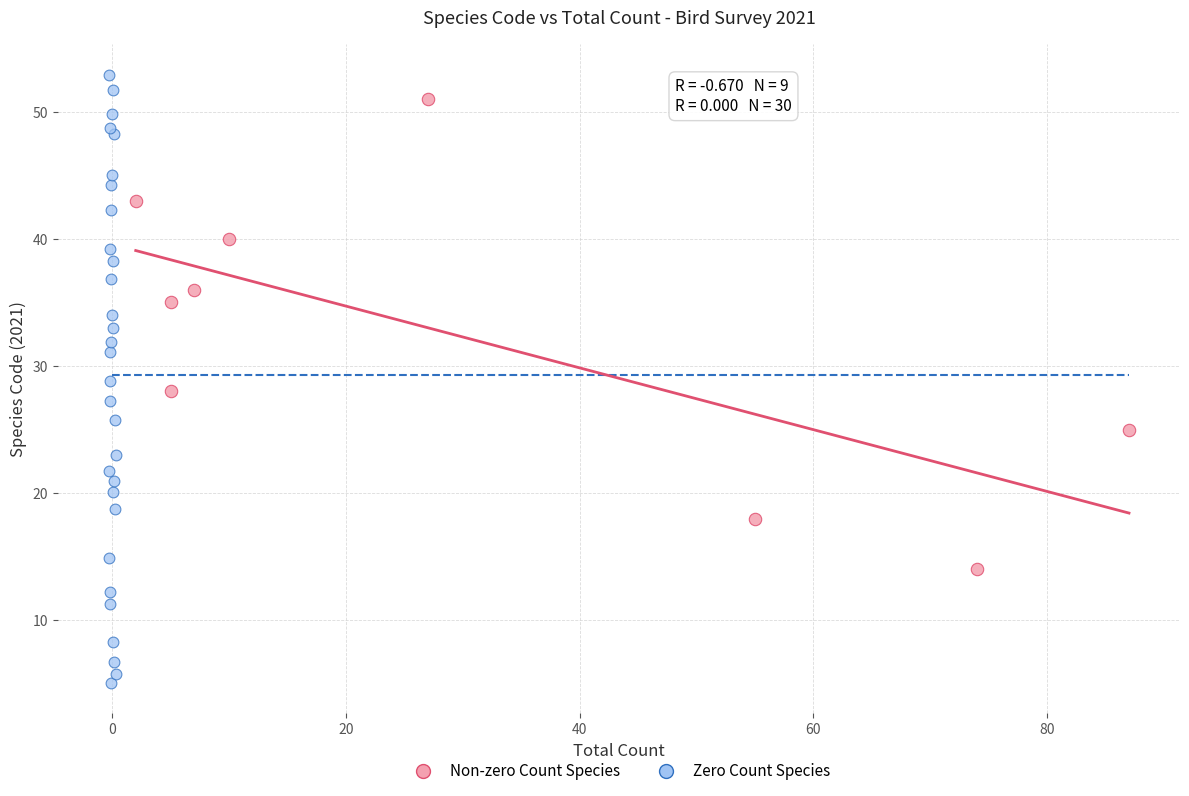

Which series has the widest spread of Y values?

Zero Count Species